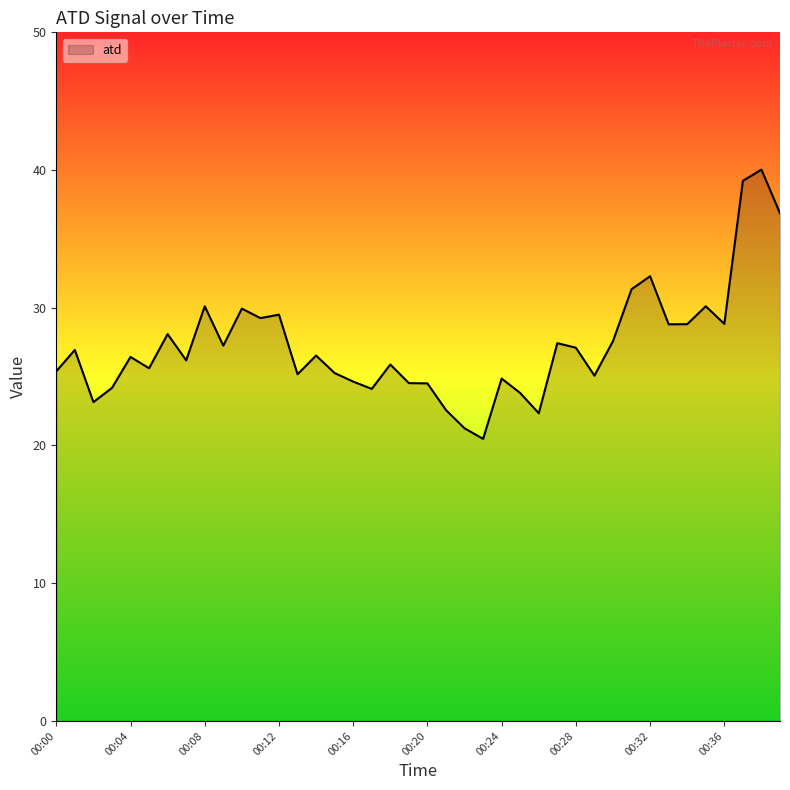

What is the maximum value shown in the chart?

40.0